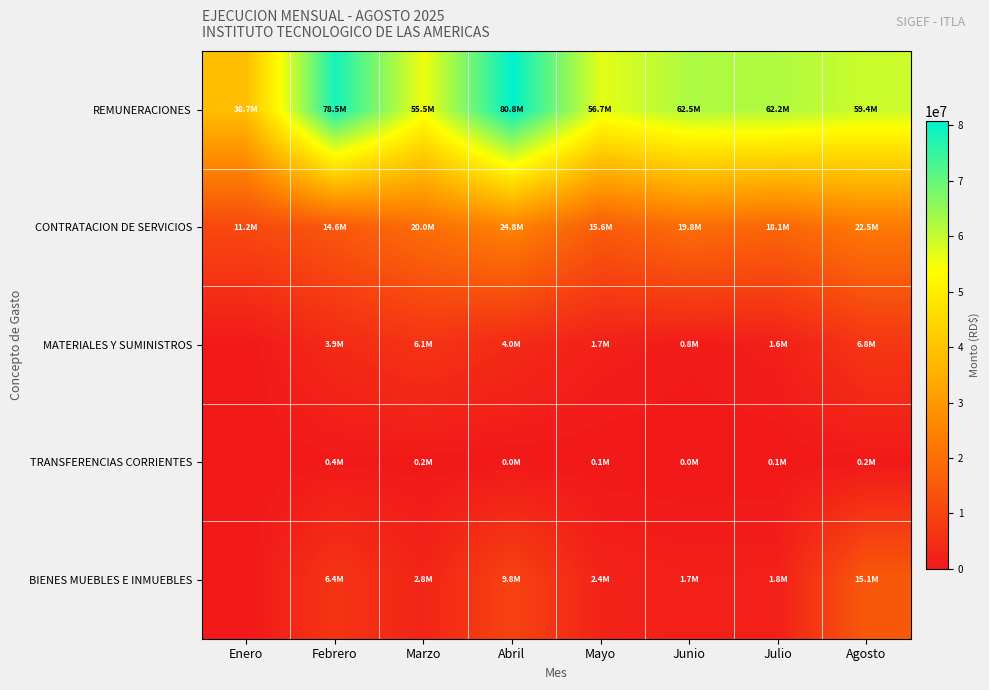

Which series has the largest total across all categories?

REMUNERACIONES